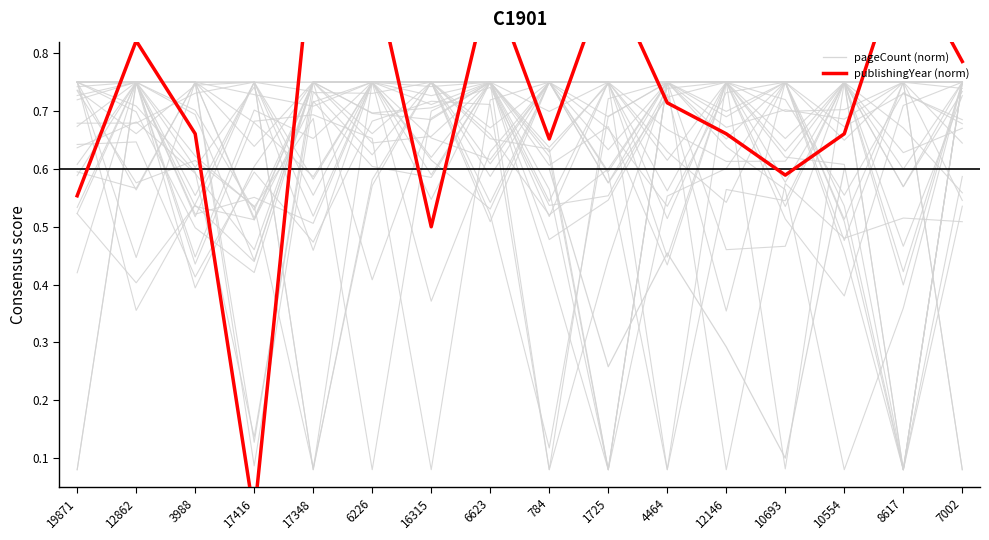

The value of publishingYear (norm) at 6226 is 1.4. True or false?

False